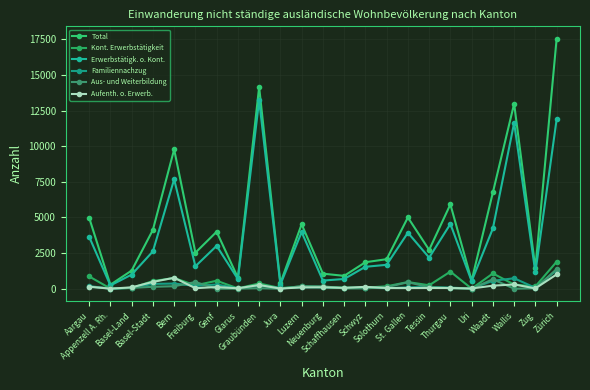

How many interior local peaks does the Erwerbstätigk. o. Kont. series have?

7